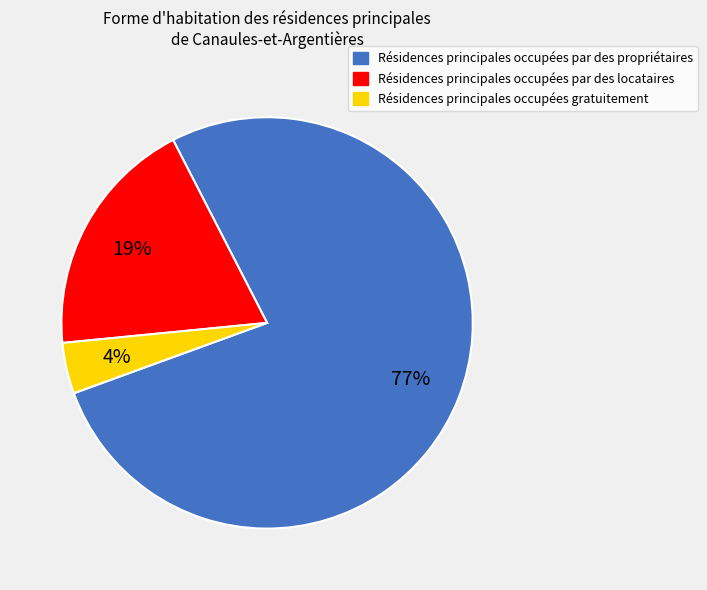

Is there any slice that represents more than half of the pie?

Yes